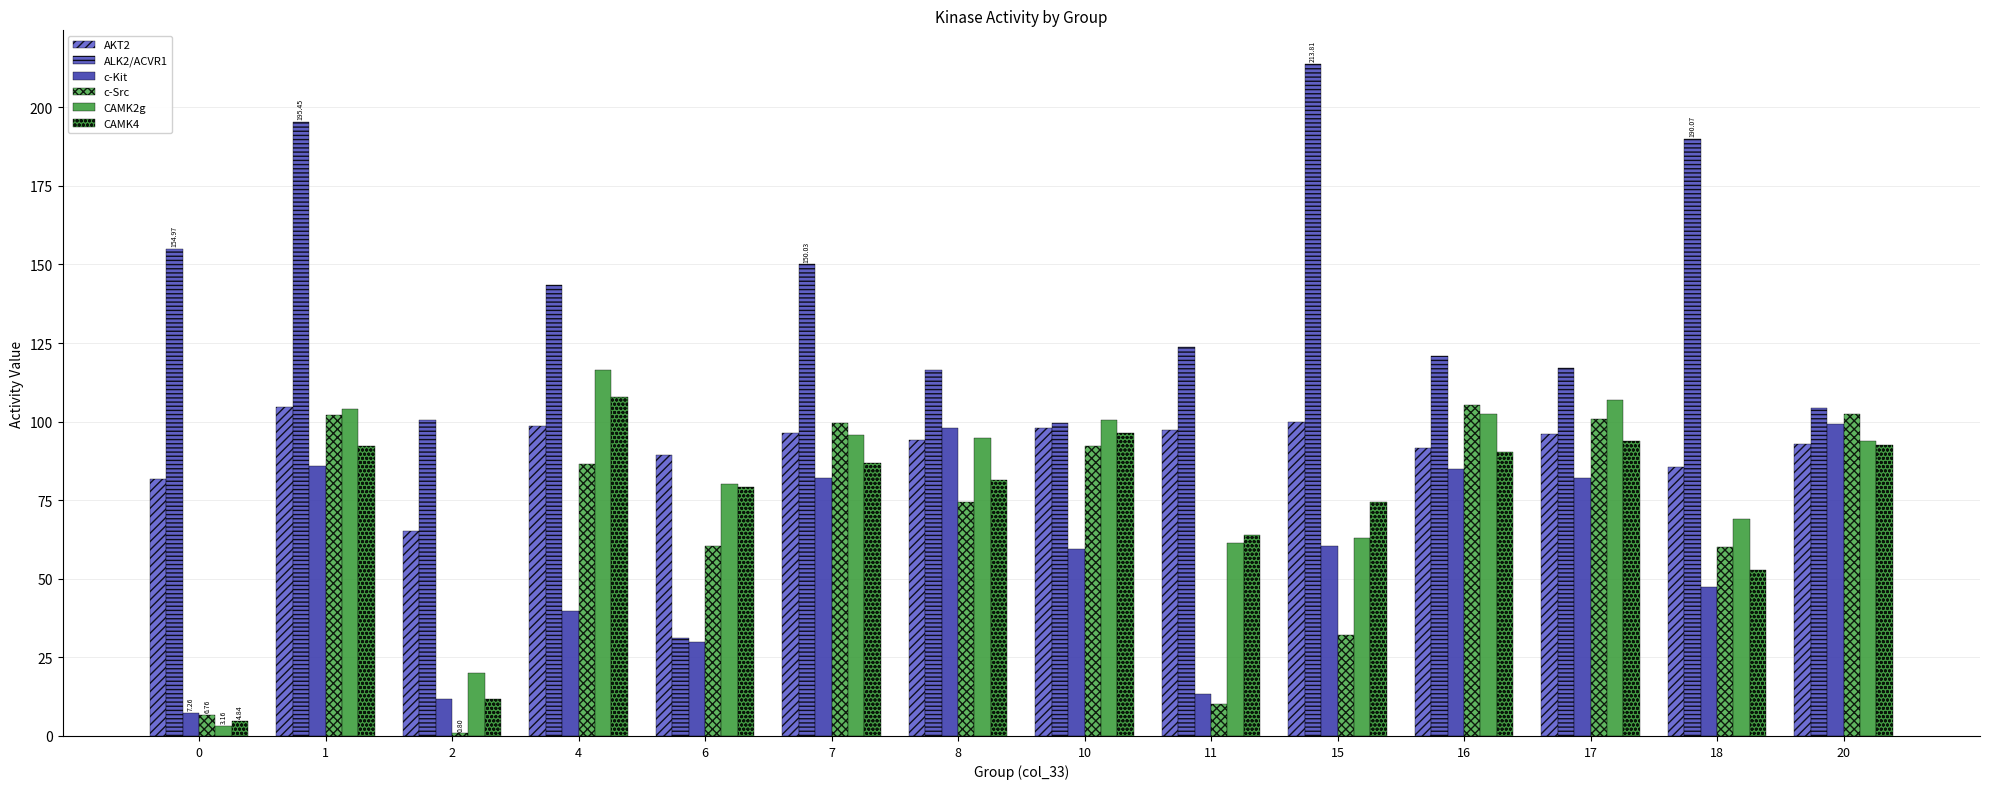

What is the difference between the maximum and minimum values in the ALK2/ACVR1 series?

182.7